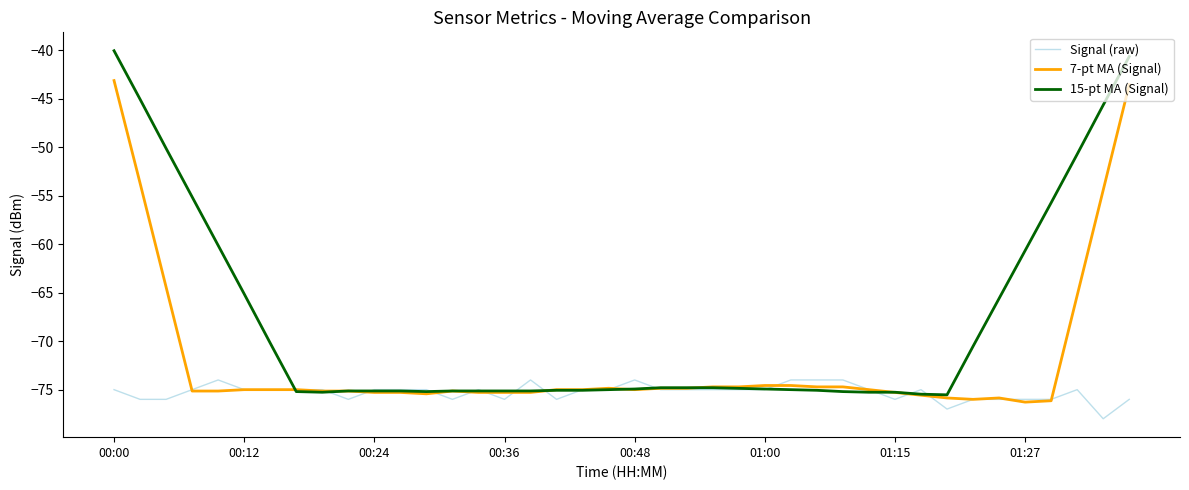

What is the greatest value displayed?

-40.1